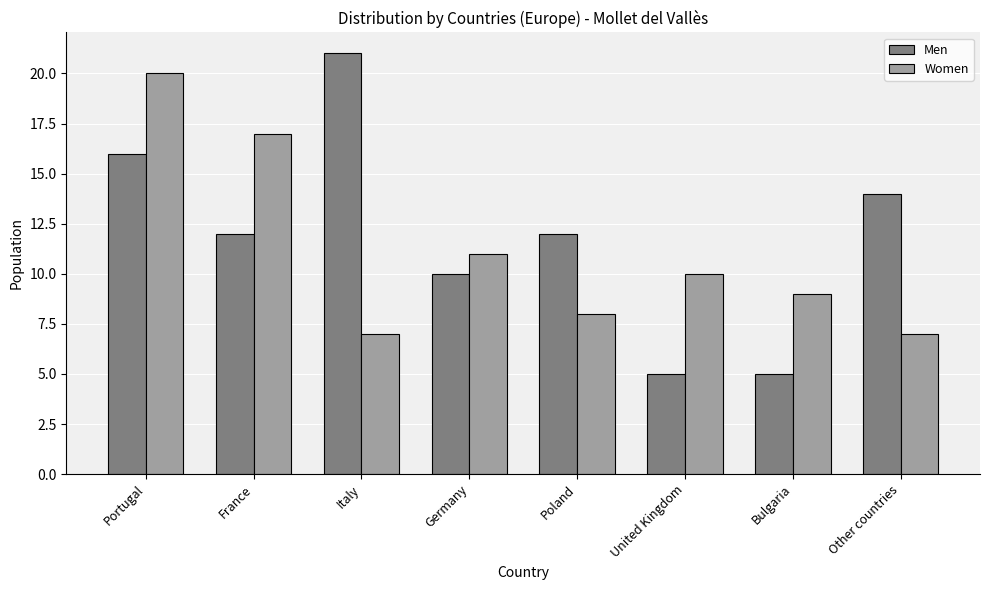

Reading right to left, extract all data points from this chart.

Men: 14	5	5	12	10	21	12	16
Women: 7	9	10	8	11	7	17	20